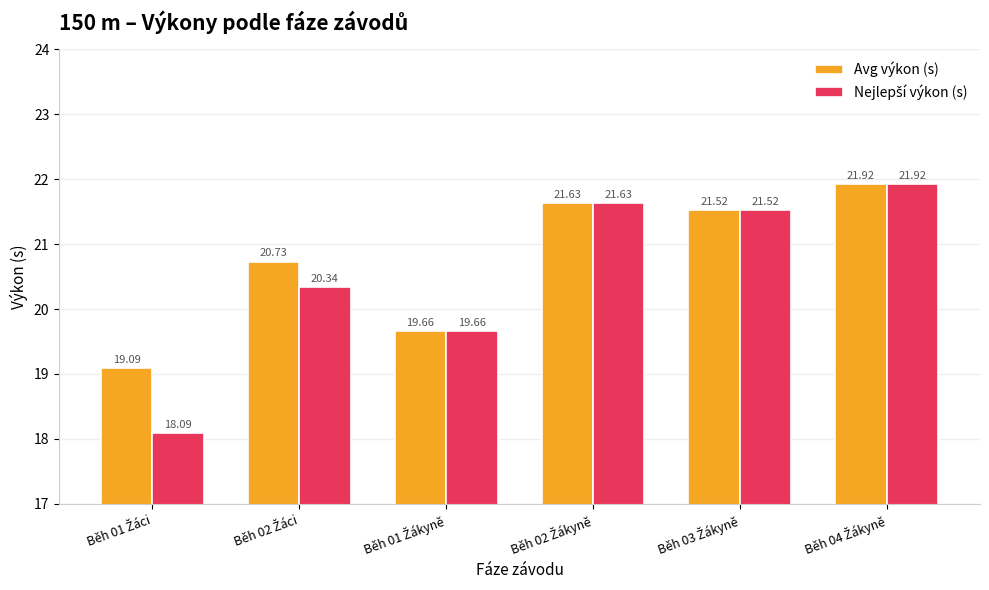

Which series has the largest total across all categories?

Avg výkon (s)